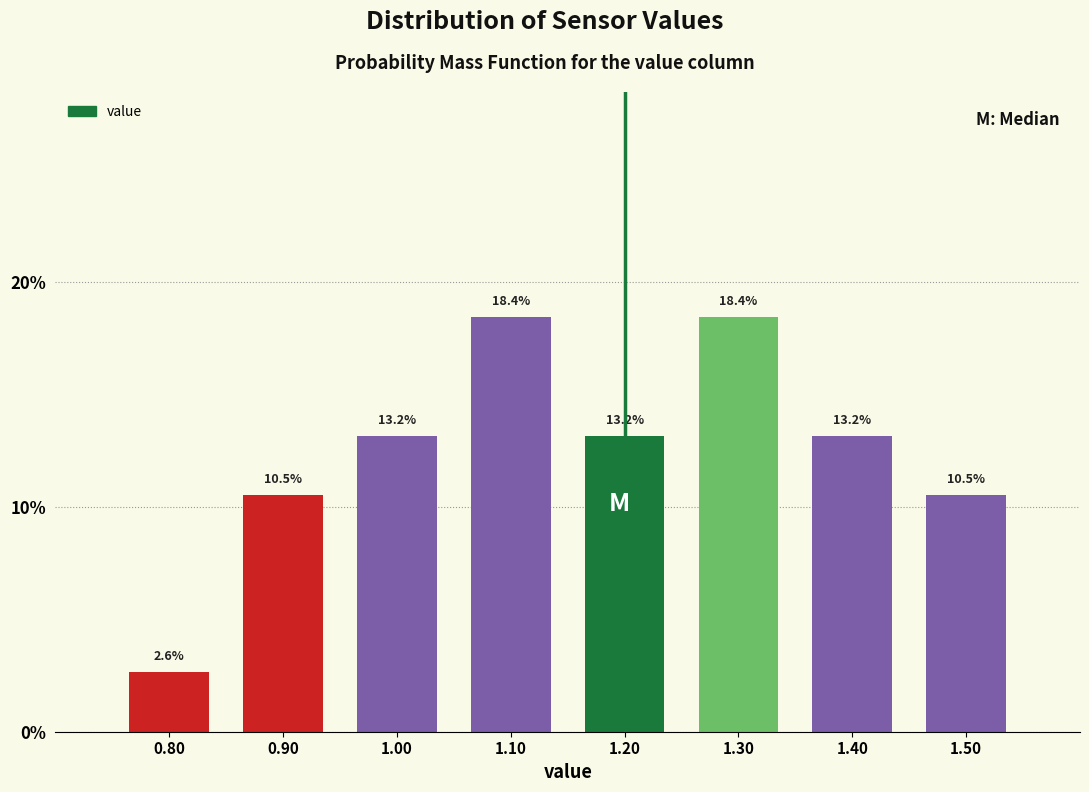

Reading left to right, list every bar in this chart as the range it spans on the x-axis followed by its height.

0.75 to 0.85: 2.6
0.85 to 0.95: 10.5
0.95 to 1.05: 13.2
1.05 to 1.15: 18.4
1.15 to 1.25: 13.2
1.25 to 1.35: 18.4
1.35 to 1.45: 13.2
1.45 to 1.55: 10.5